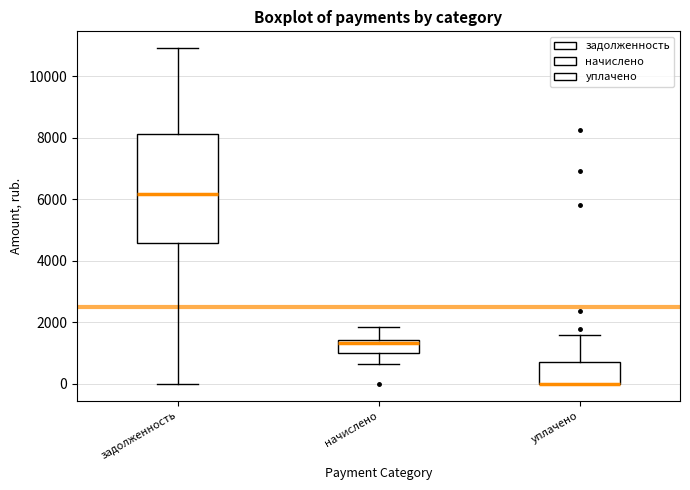

Reading left to right, read every box against the y-axis: the position of its median line, the range the box covers, and the ends of its whiskers. The values are not printed on the chart, so give them approximately, as read against the axis.

задолженность: median 6200, box 4600 to 8200, whiskers 0 to 11000
начислено: median 1400 (just below the box's upper edge), box 1000 to 1400, whiskers 600 to 1800
уплачено: median 0 (drawn on the box's lower edge), box 0 to 800, whiskers 0 to 1600